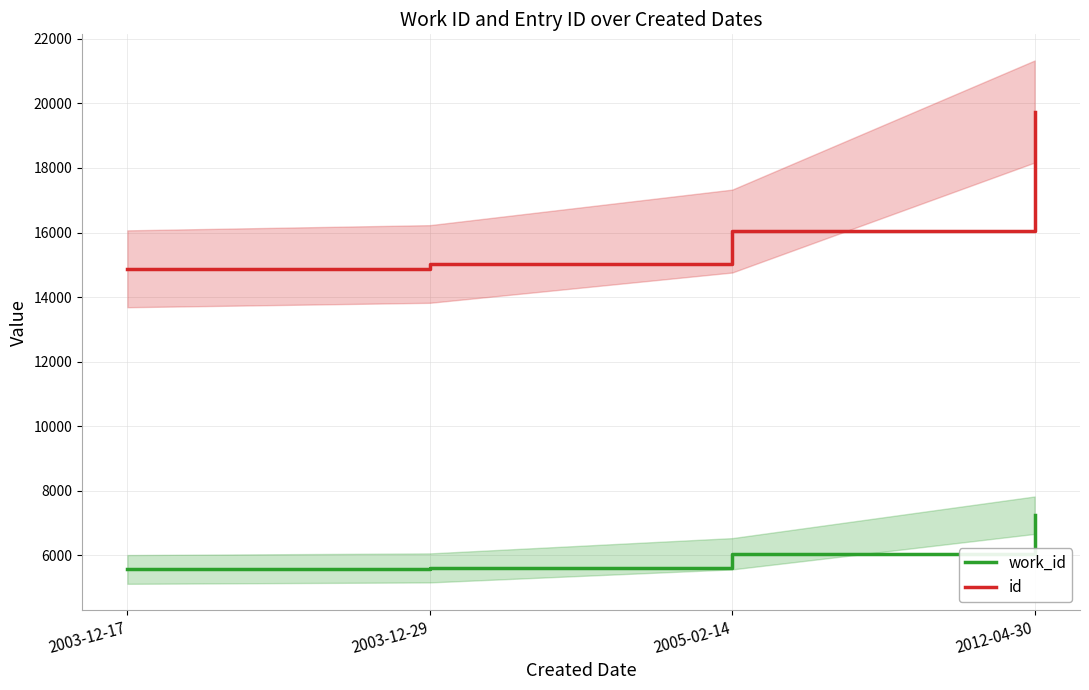

Where does the id series first go above 16045?

2012-04-30